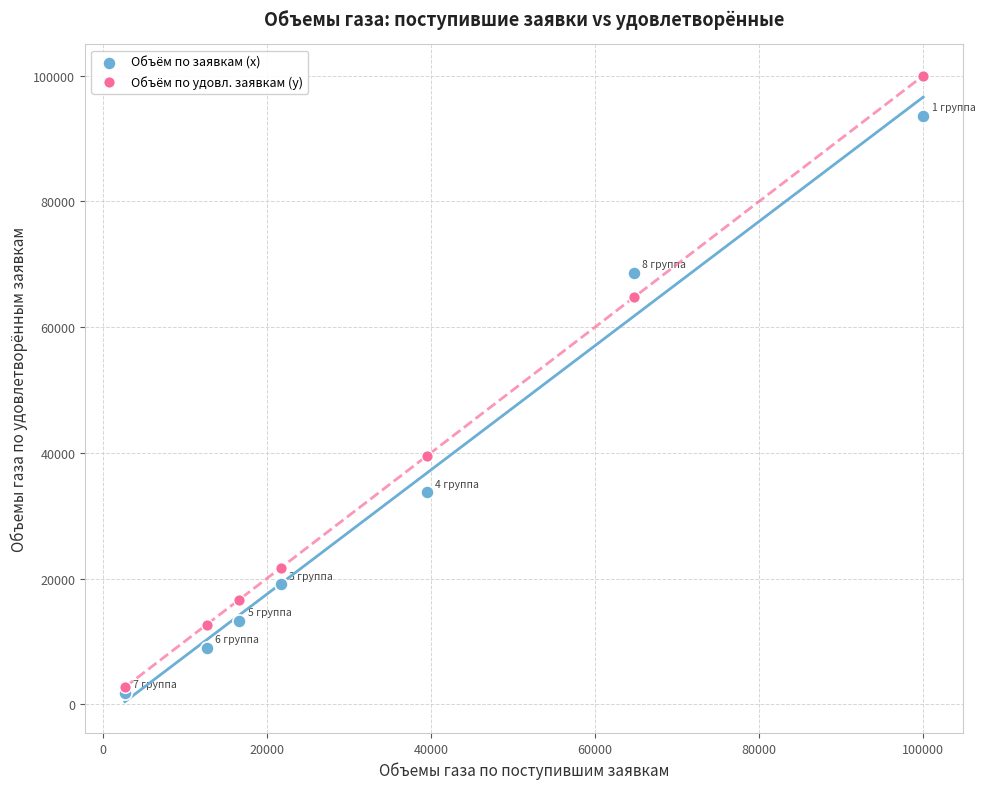

Which series reaches the minimum Y coordinate?

Объём по заявкам (x)